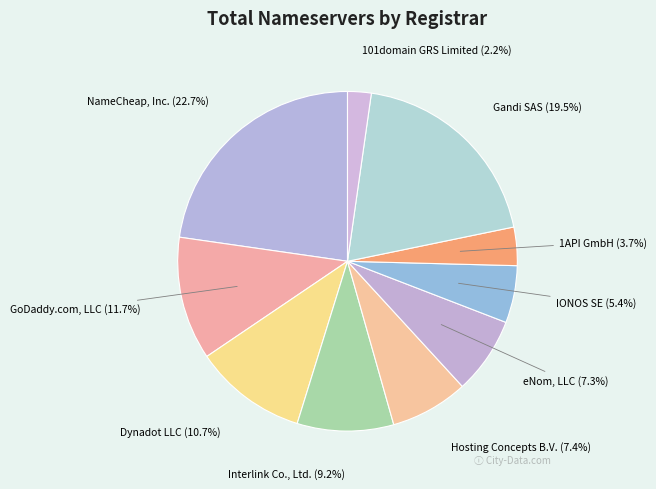

Which category has the biggest portion of the pie?

NameCheap, Inc.